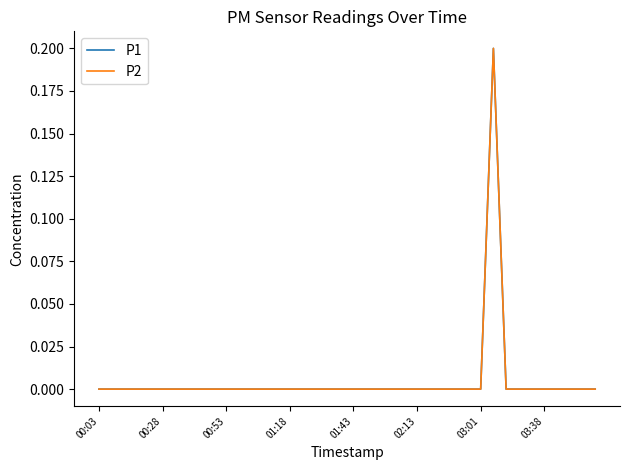

Does the chart display data point markers on the line(s)?

No